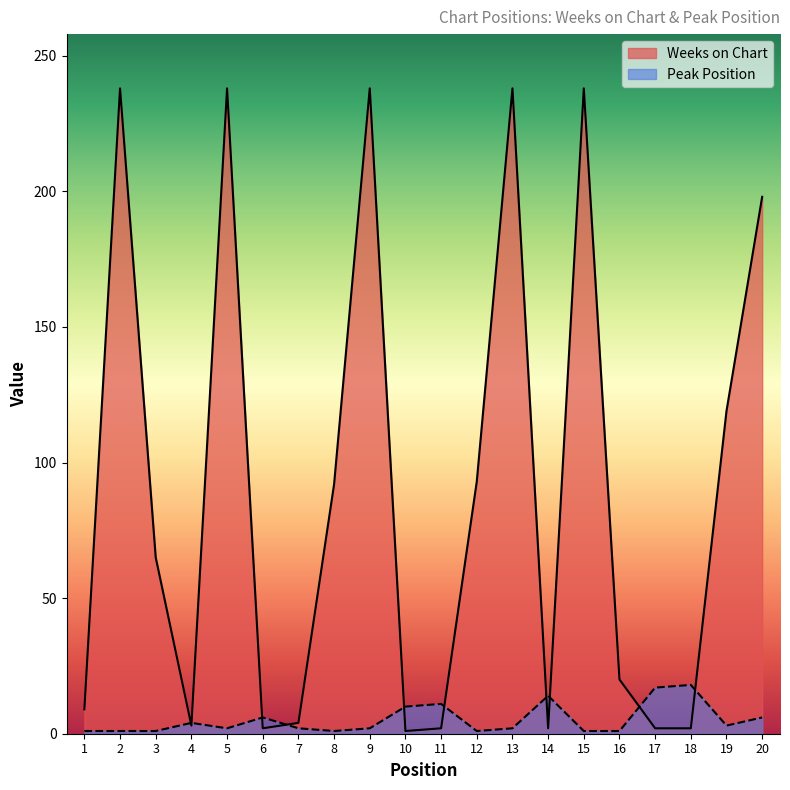

Reading left to right, transcribe all the data shown in this chart.

Weeks on Chart: 1=9	2=238	3=65	4=3	5=238	6=2	7=4	8=92	9=238	10=1	11=2	12=93	13=238	14=2	15=238	16=20	17=2	18=2	19=119	20=198
Peak Position: 1=1	2=1	3=1	4=4	5=2	6=6	7=2	8=1	9=2	10=10	11=11	12=1	13=2	14=14	15=1	16=1	17=17	18=18	19=3	20=6